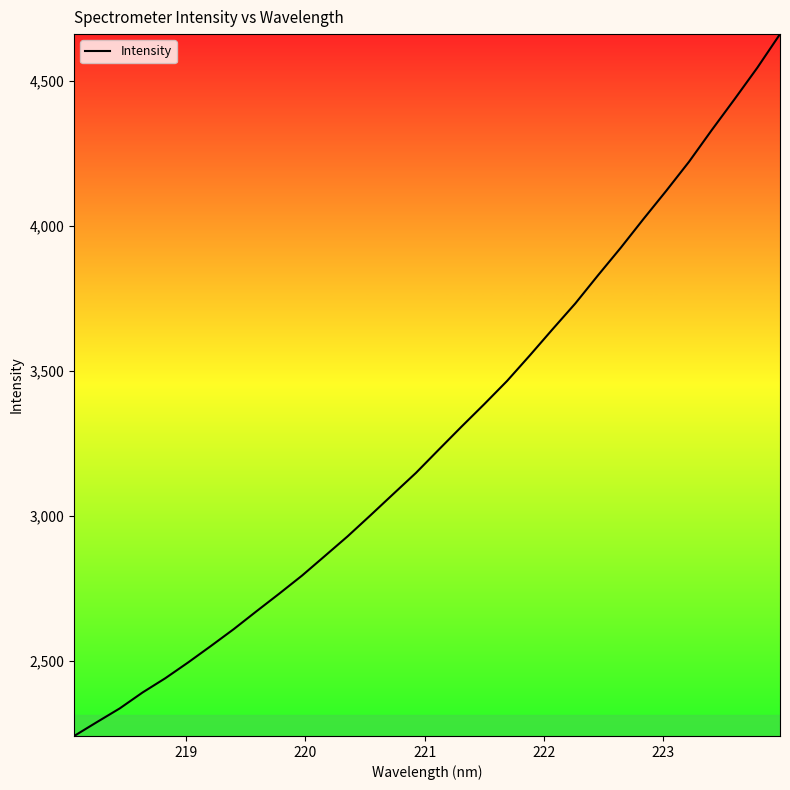

How many categories are shown in the chart?

32